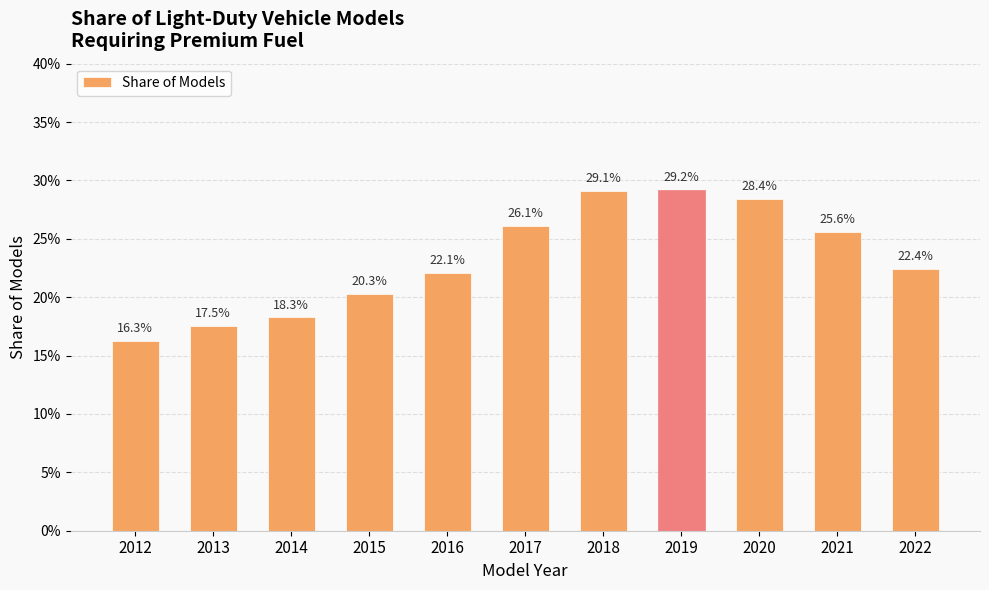

Between 2020 and 2015, which is larger?

2020